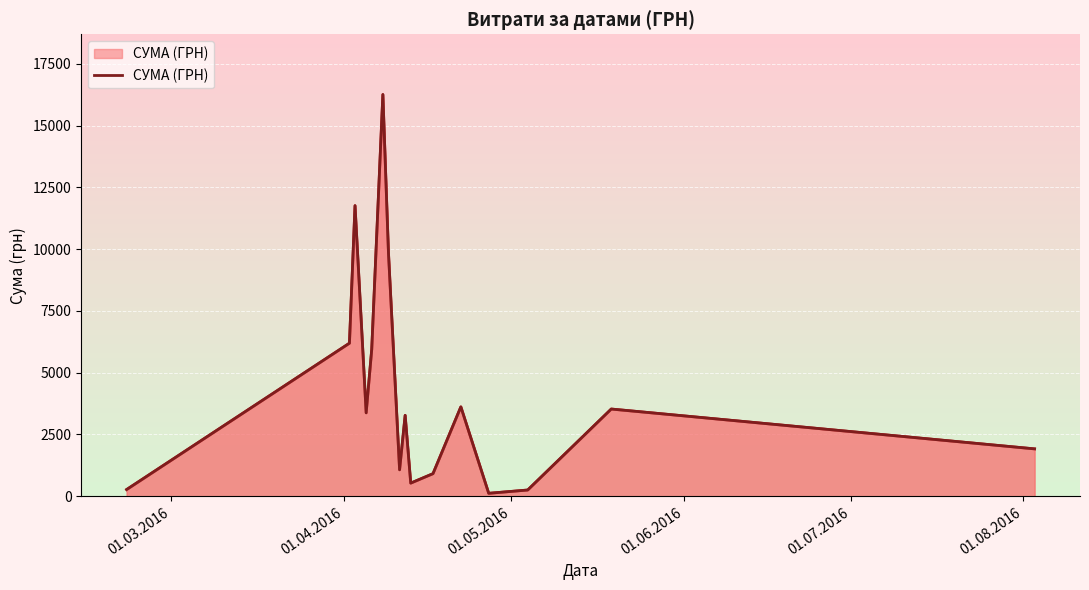

What is the sum of all values?

68890.7